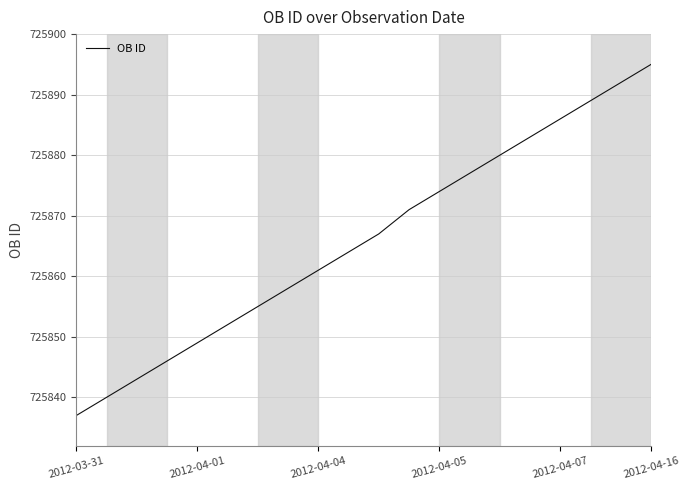

How many series are shown in this chart?

1